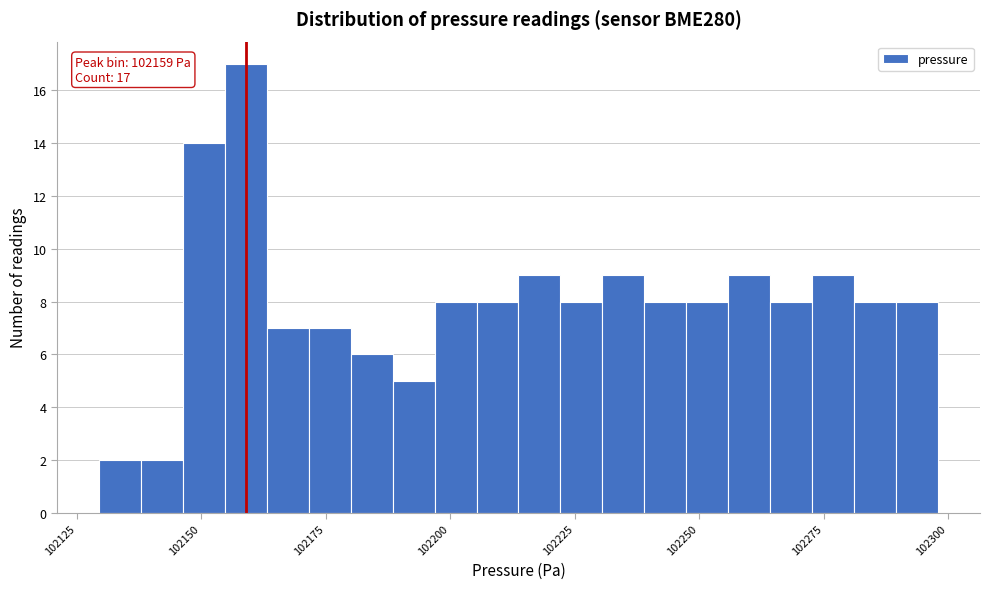

Around what value on the x-axis is the tallest bar? Give the approximate position of its centre, as read against the axis.

102160